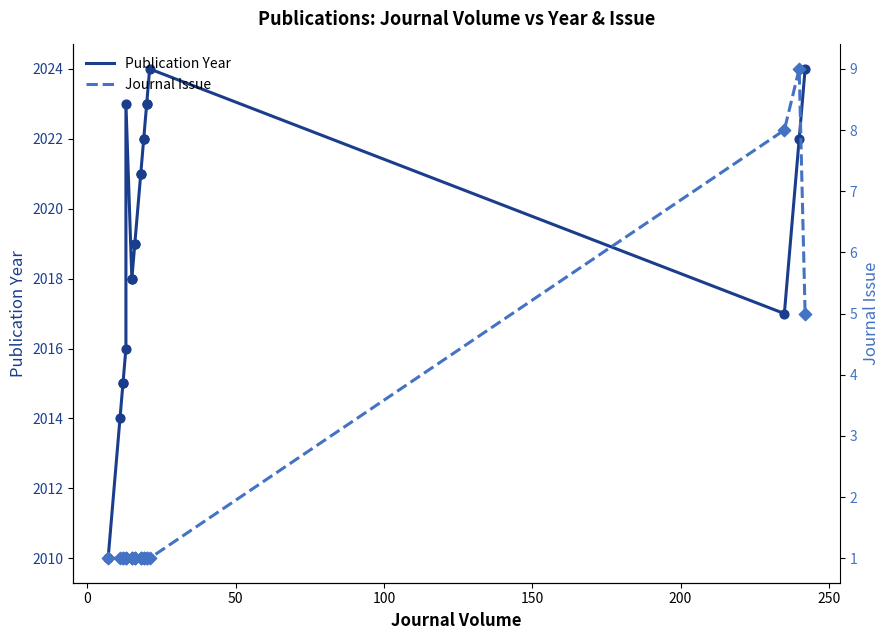

What are all the series names shown in the legend?

Publication Year, Journal Issue